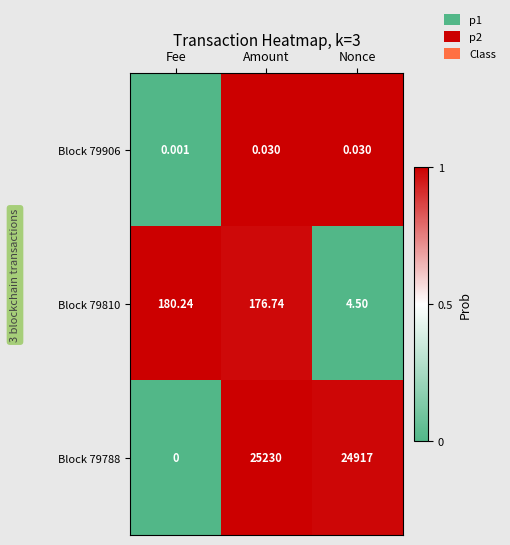

What is the maximum value shown in the chart?

25230.0